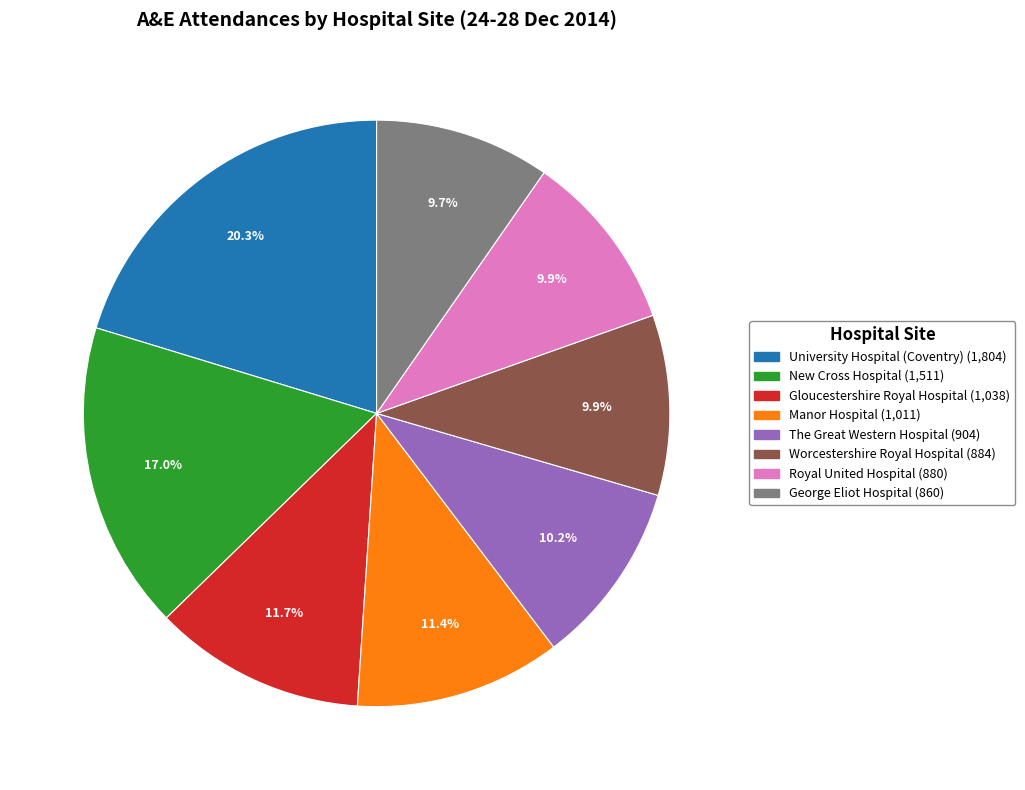

Does any single category account for the majority?

No